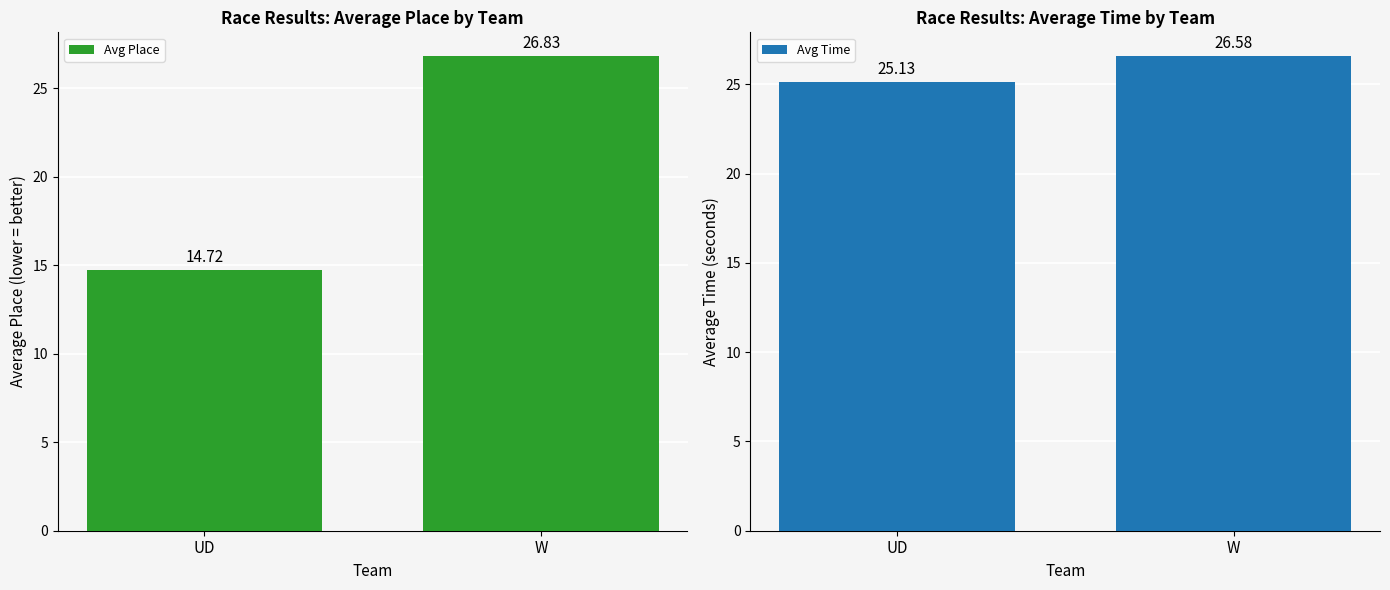

What is the approximate value of Avg Place at UD?

14.7